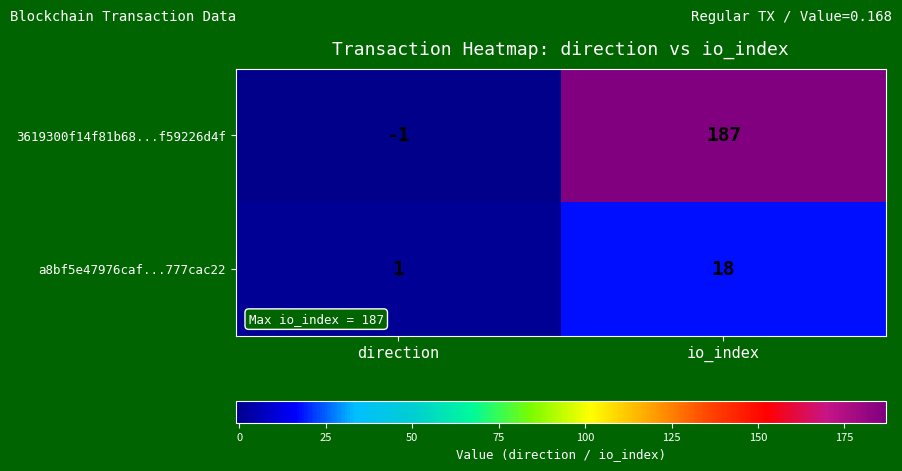

The a8bf5e47976caf...777cac22 series shows 0 at direction. True or false?

False